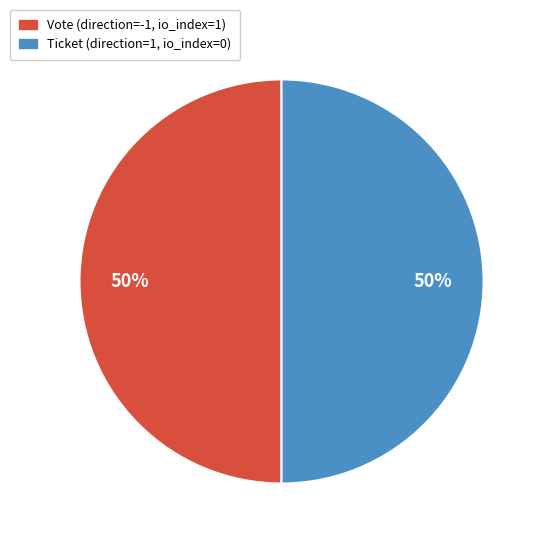

To the nearest percent, what is the average slice percentage?

50%